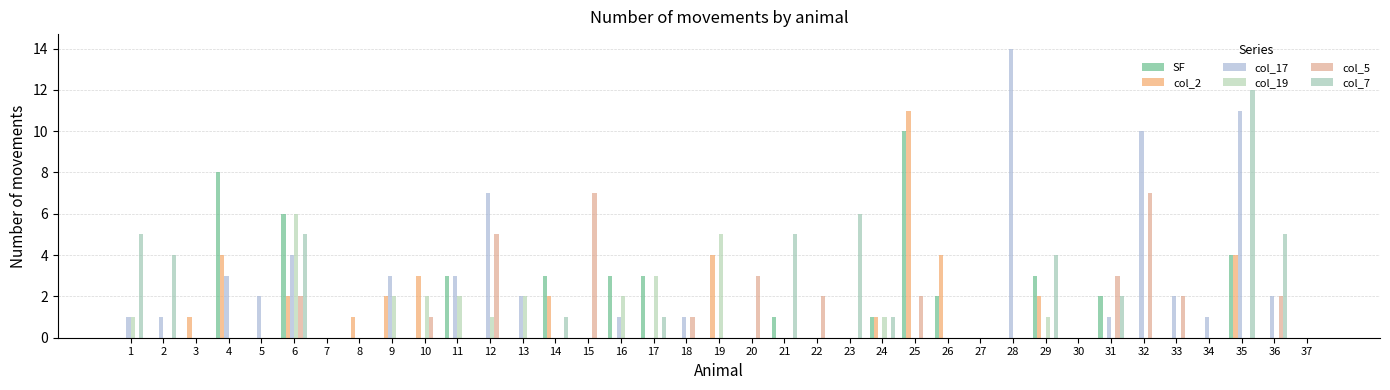

What is the difference between the second highest and second lowest values in the col_2 series?

4